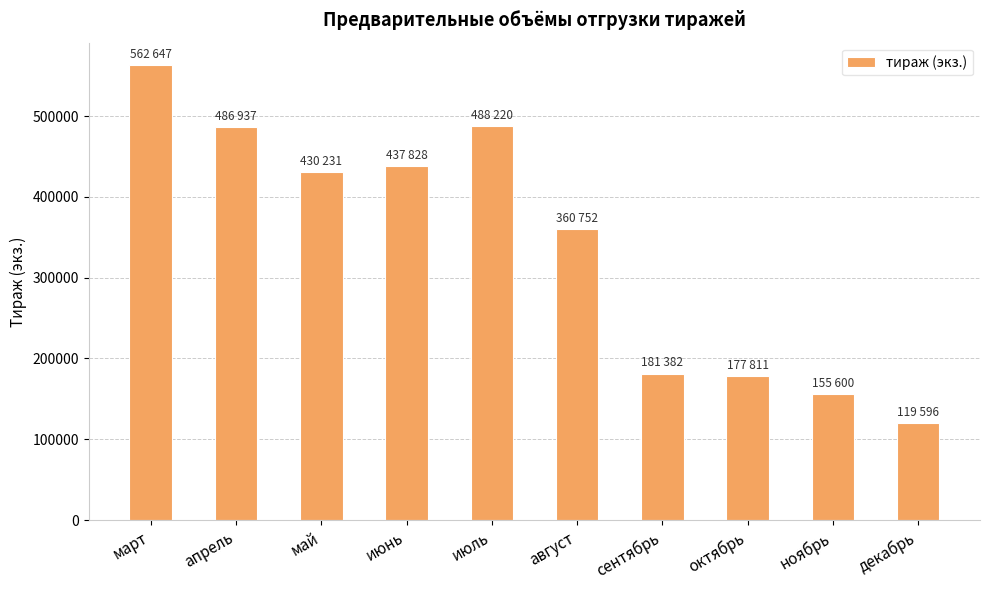

What is the difference between the second highest and second lowest values?

332620